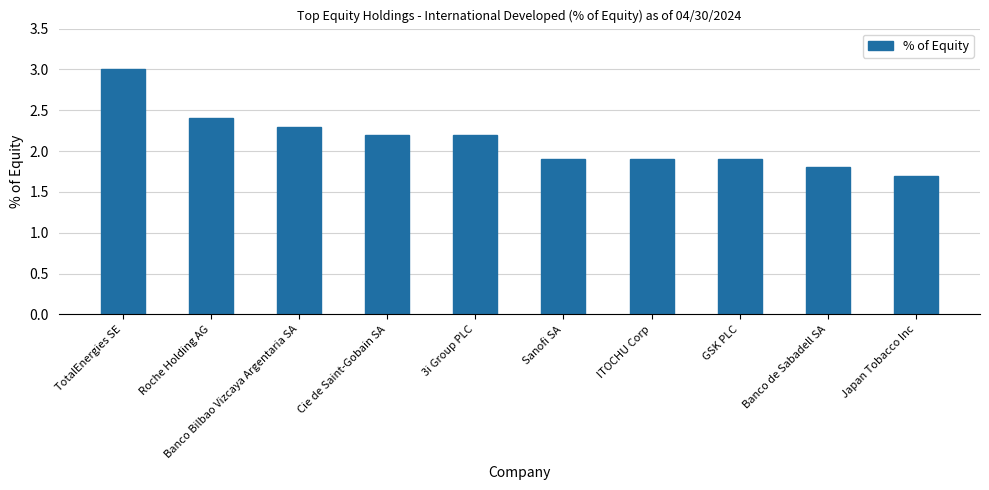

What is the smallest value displayed?

1.7